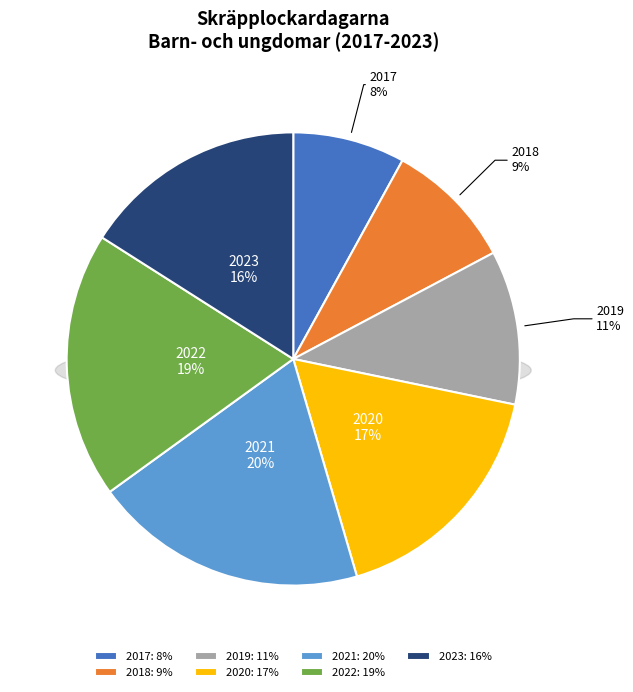

To the nearest percent, what percentage of the pie is 2023?

16%